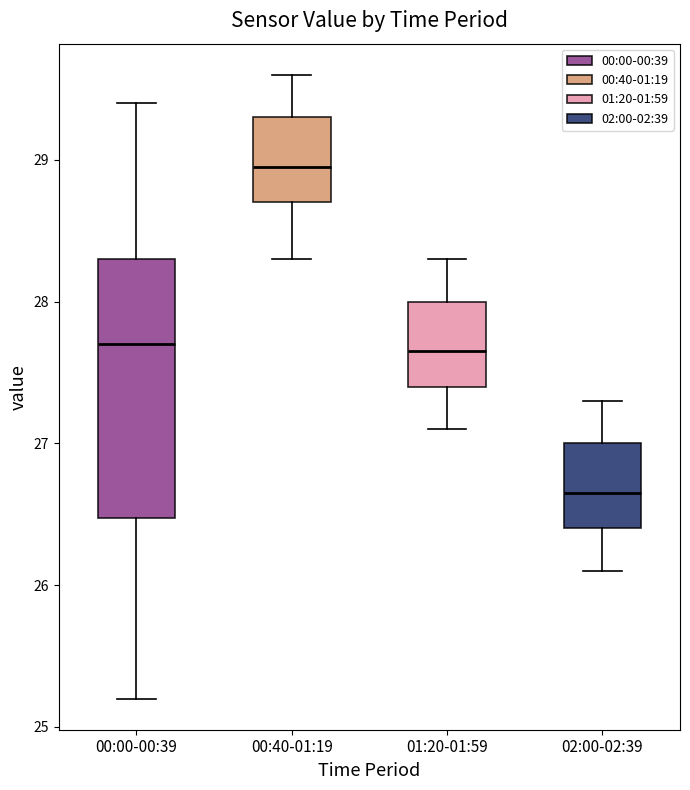

Where does the lower whisker of the box for 02:00-02:39 end on the y-axis? The values are not printed on the chart, so give them approximately, as read against the axis.

26.1